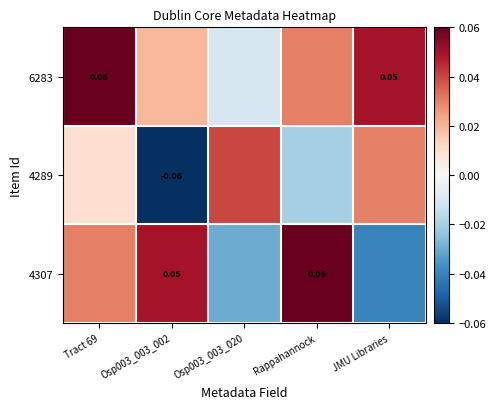

What is the approximate value of 6283 at JMU Libraries?

0.1